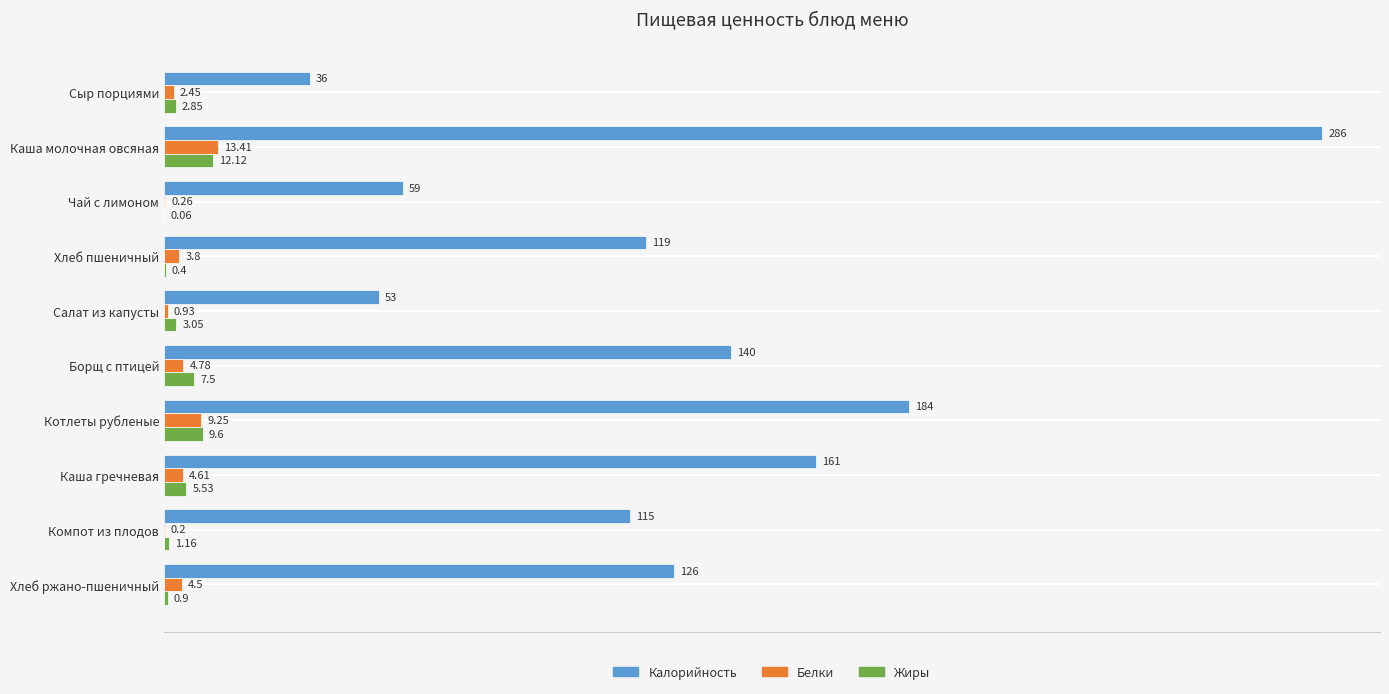

At which label is Калорийность closest to 161?

Каша гречневая